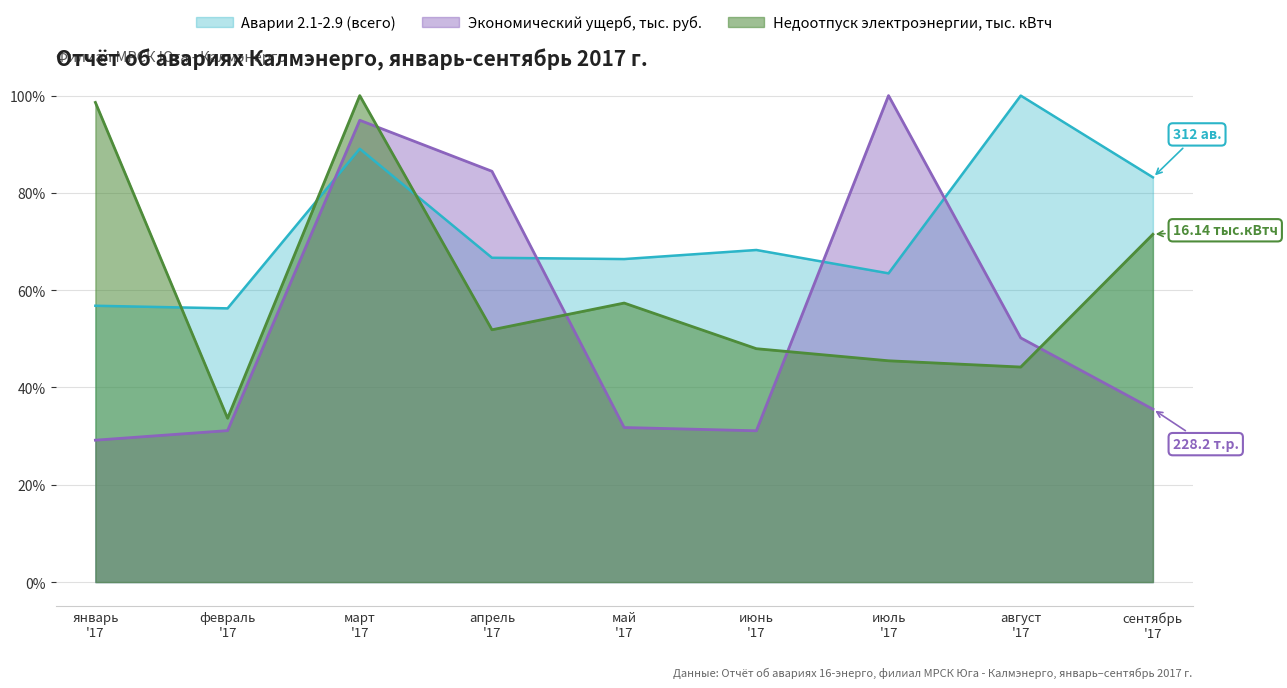

What is the difference between the maximum and minimum values in the Экономический ущерб, тыс. руб. series?

70.8